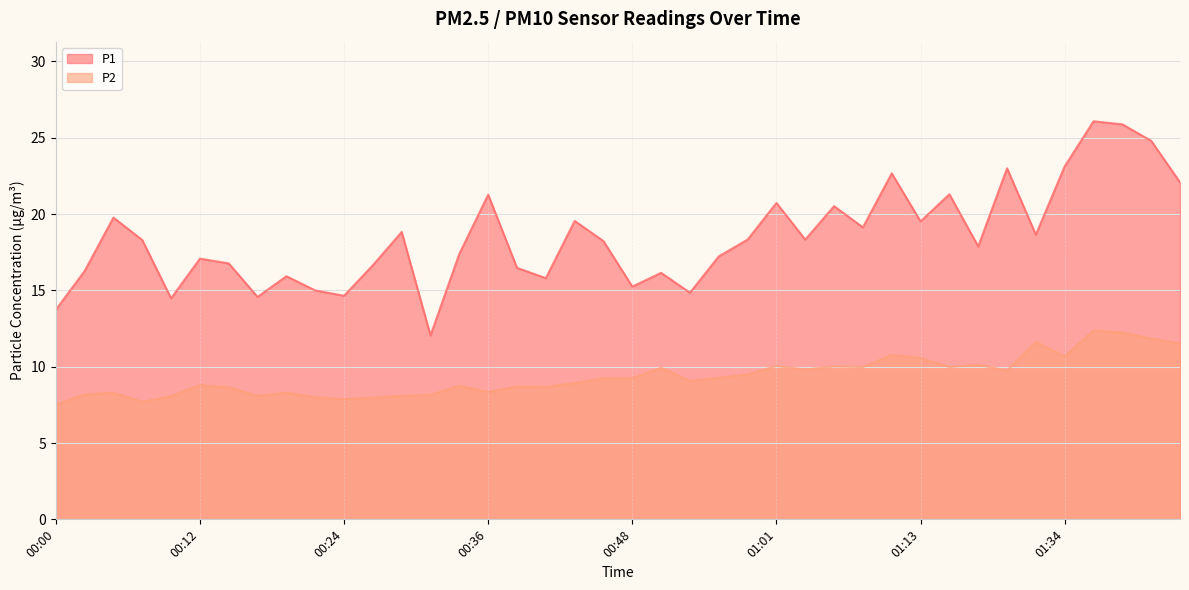

Which label corresponds to the smallest value in the chart?

00:00